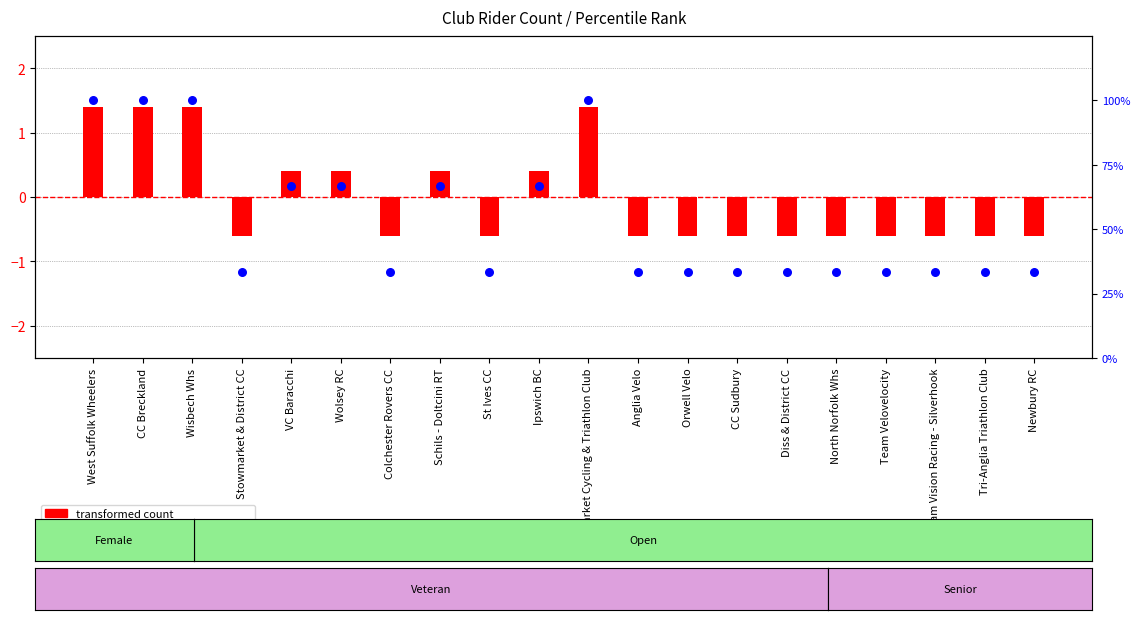

What are all the series names shown in the legend?

transformed count, percentile rank within the sample